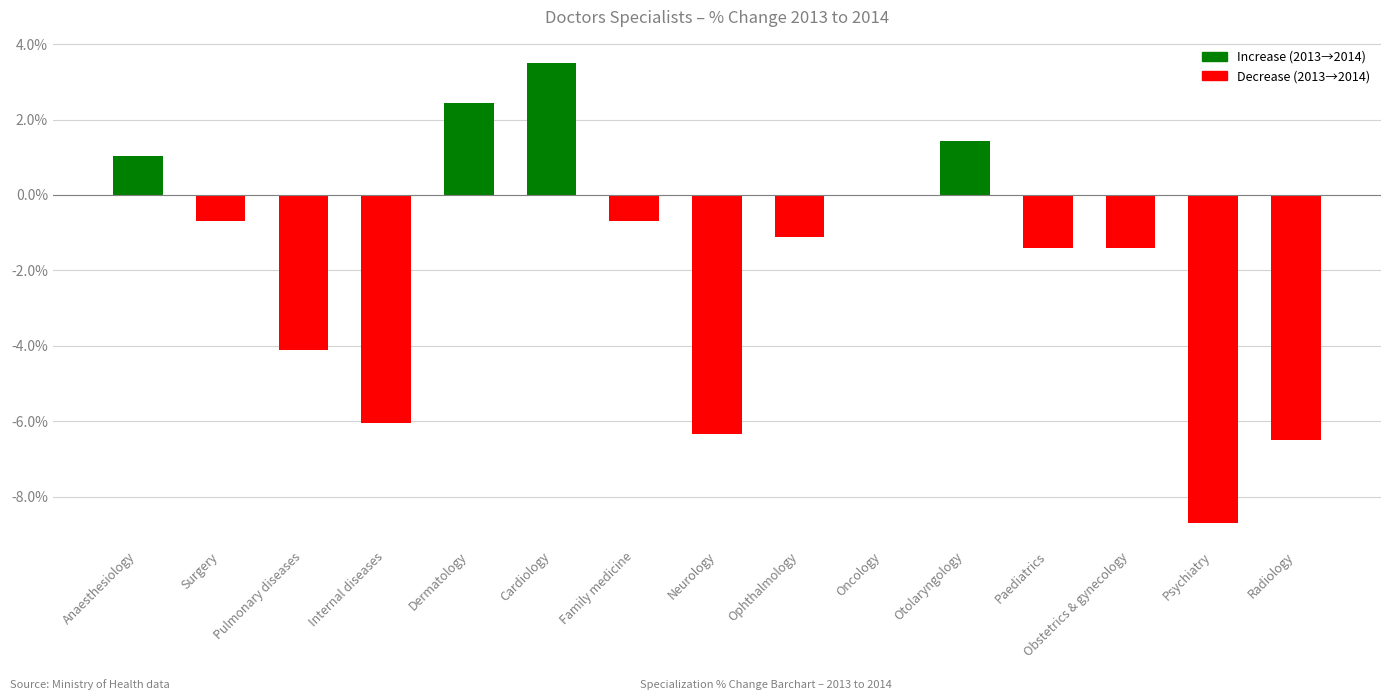

True or false: the data shows 0.4 at Anaesthesiology.

False